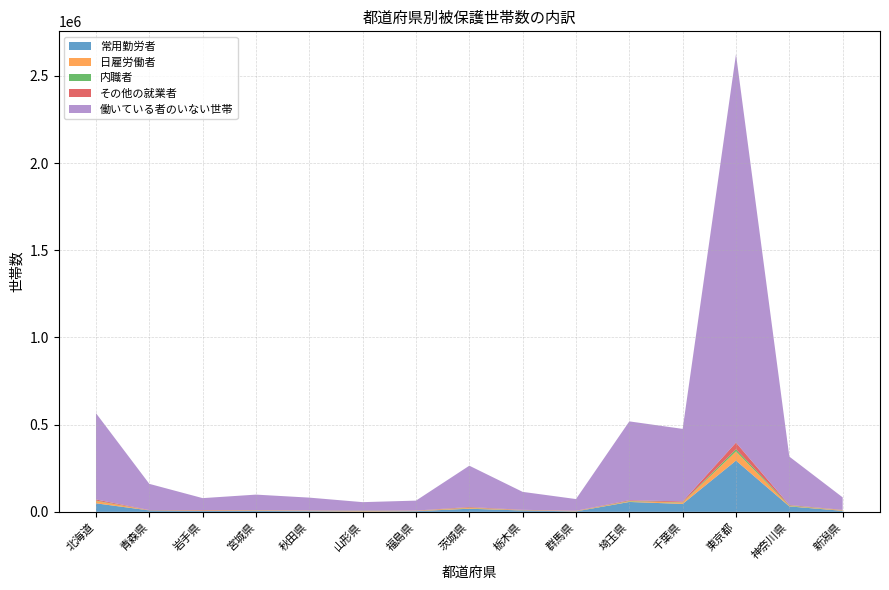

Reading left to right, list all the values displayed in this chart.

総数: 578802	163718	80265	101257	83550	56652	65622	270102	116709	74368	530921	487016	2679020	324337	84803
常用勤労者: 48841	8149	4987	5170	3877	1743	3911	17957	7751	2746	56788	45515	293680	31261	5774
日雇労働者: 13383	407	2103	2487	2297	2733	2058	4596	1555	2006	3478	7615	52733	2460	3279
内職者: 2547	312	828	1016	732	1959	508	1729	789	591	2433	1830	12537	3085	843
その他の就業者: 6207	1566	2449	1012	958	1131	913	3366	1663	1040	3912	4883	38133	2490	1465
働いている者のいない世帯: 494729	150052	68340	89154	73727	48101	57034	236955	102806	66961	452113	415846	2226602	277515	71714